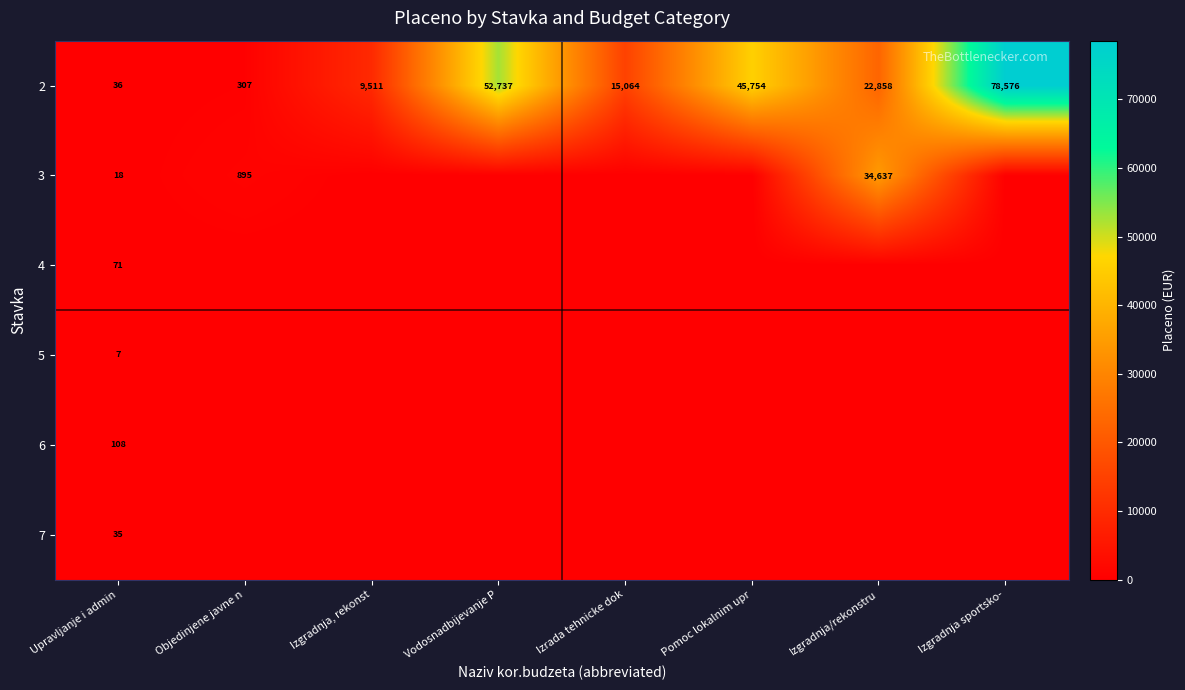

What is the spread (max minus min) of values at Izgradnja sportsko-?

78576.0